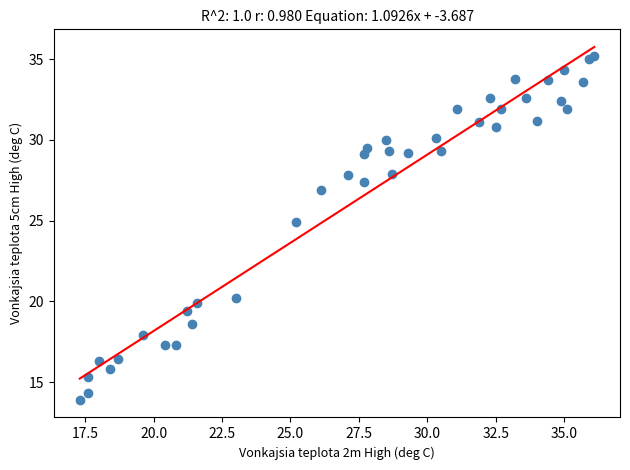

What Y value in the scatter plot is closest to 24?

24.9